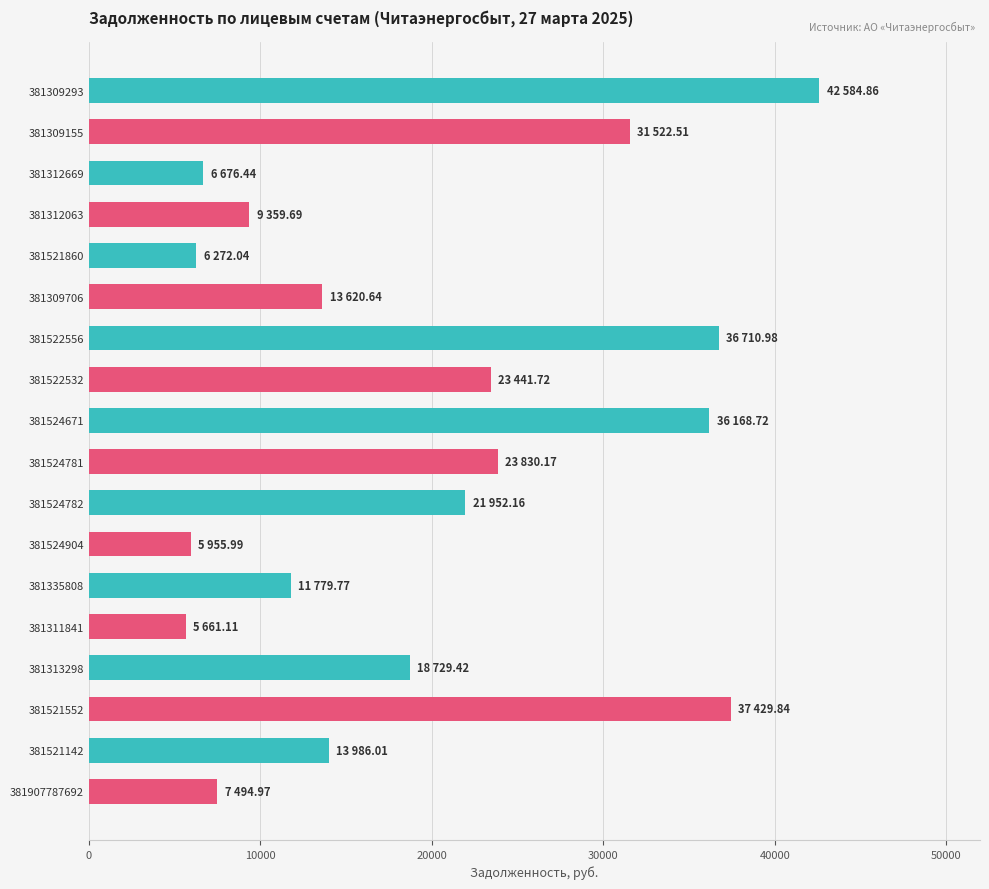

What is the change in value from 381309155 to 381311841?

-25861.4